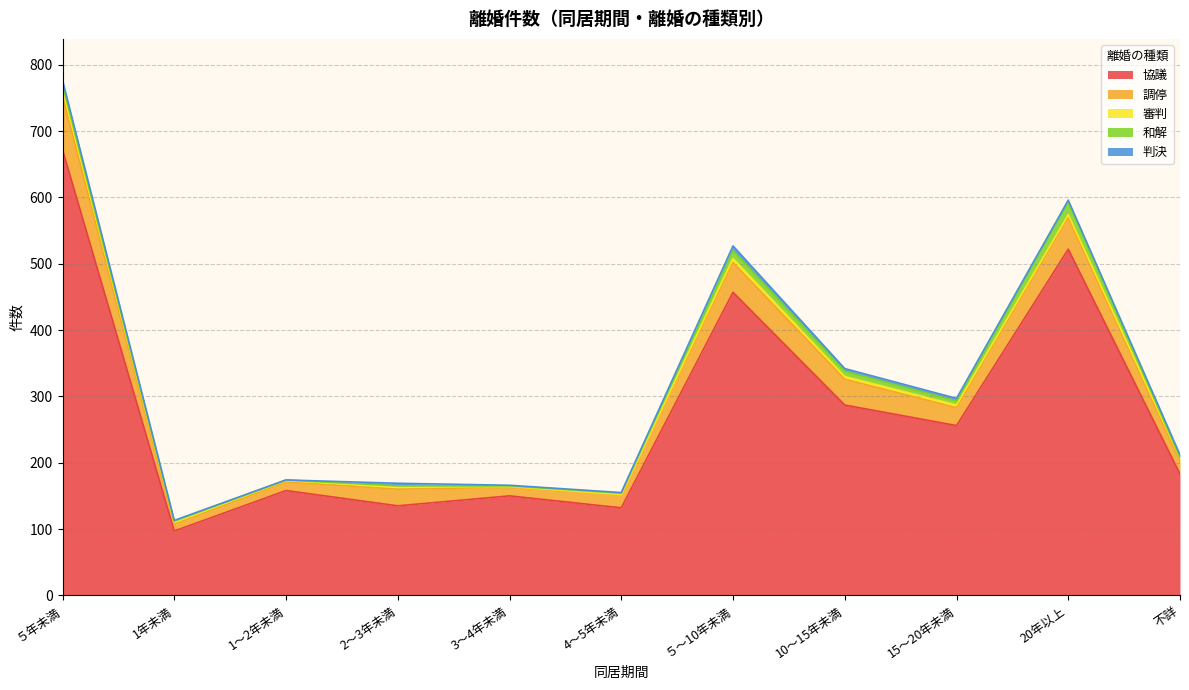

How many times do 和解 and 審判 cross each other?

1